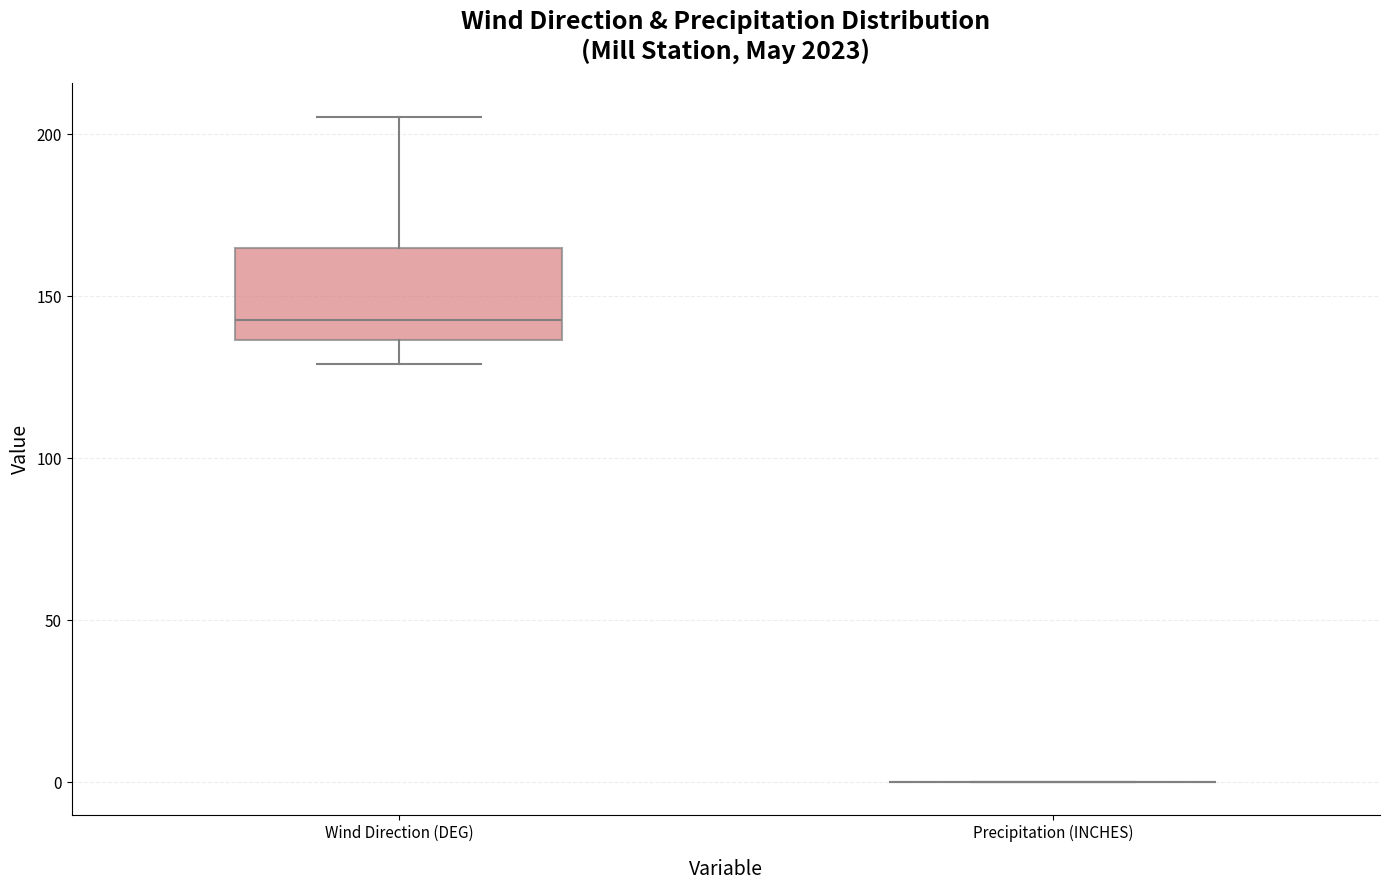

Where does the median line of the box for Wind Direction (DEG) sit on the y-axis? The values are not printed on the chart, so give them approximately, as read against the axis.

145